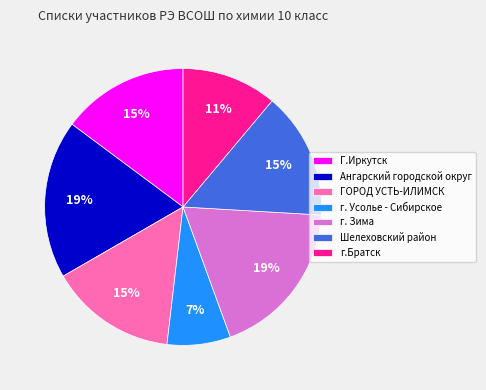

What percentage is the г.Братск slice, to the nearest percent?

11%